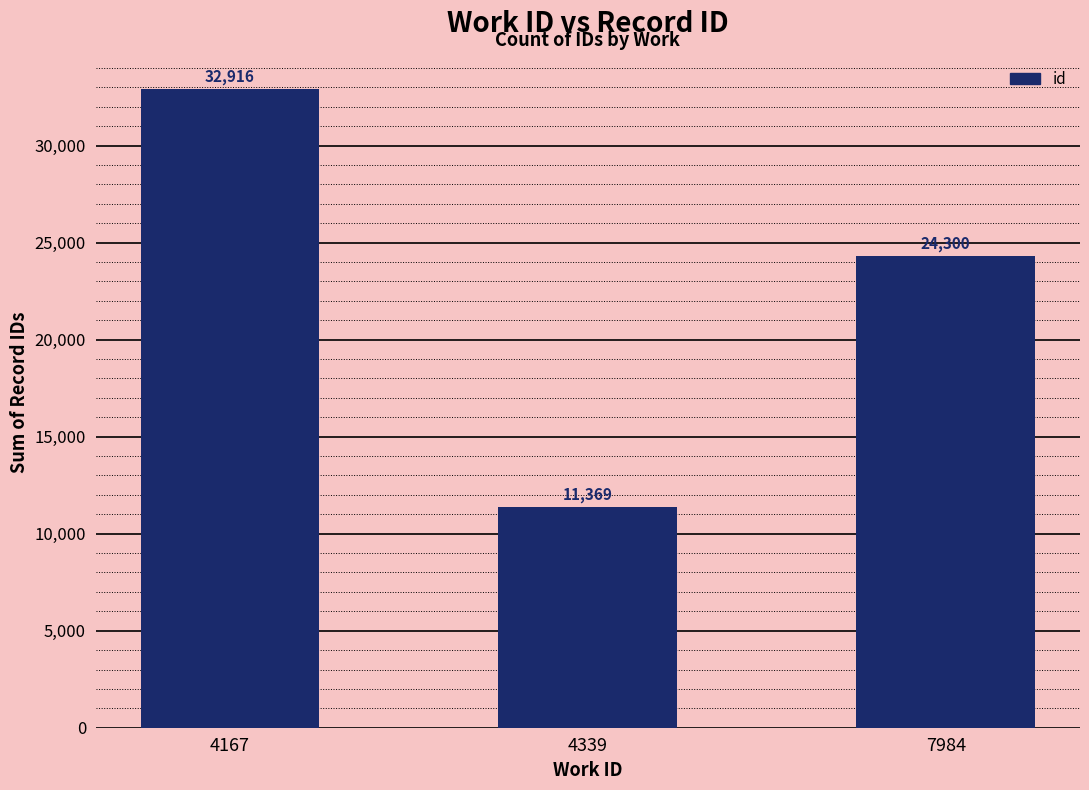

Between 4339 and 4167, which is larger?

4167